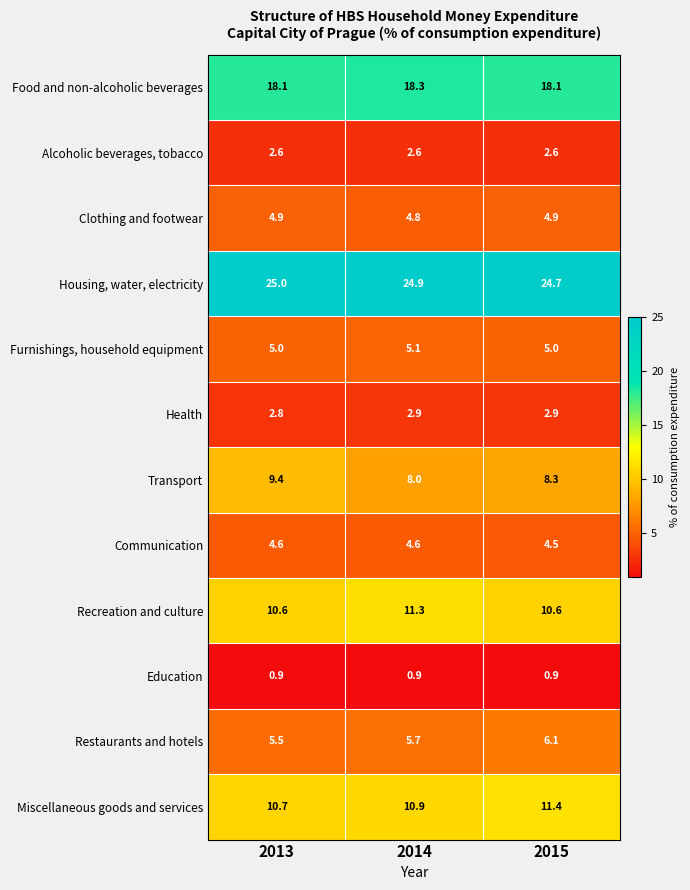

What is the greatest value displayed?

25.0